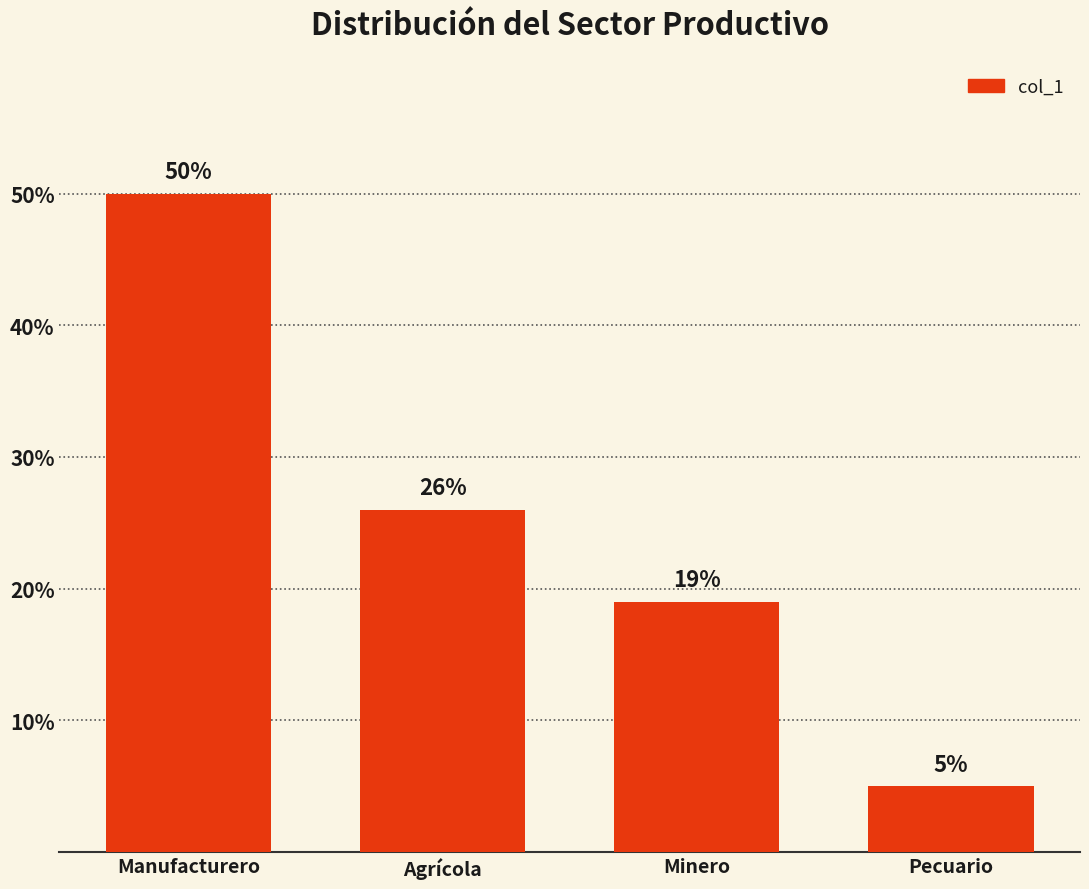

What is the difference between the second highest and minimum values?

0.2